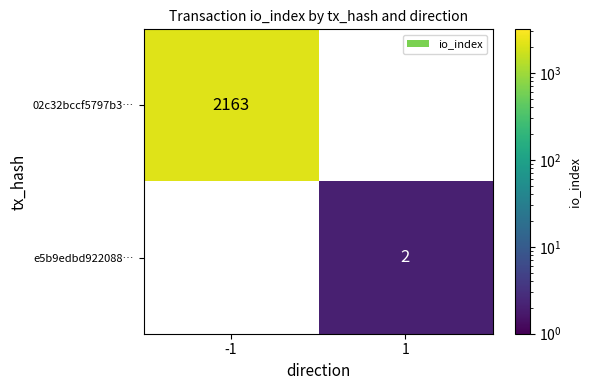

Is the value of 02c32bccf5797b3… at -1 greater than the value of e5b9edbd922088… at 1?

Yes